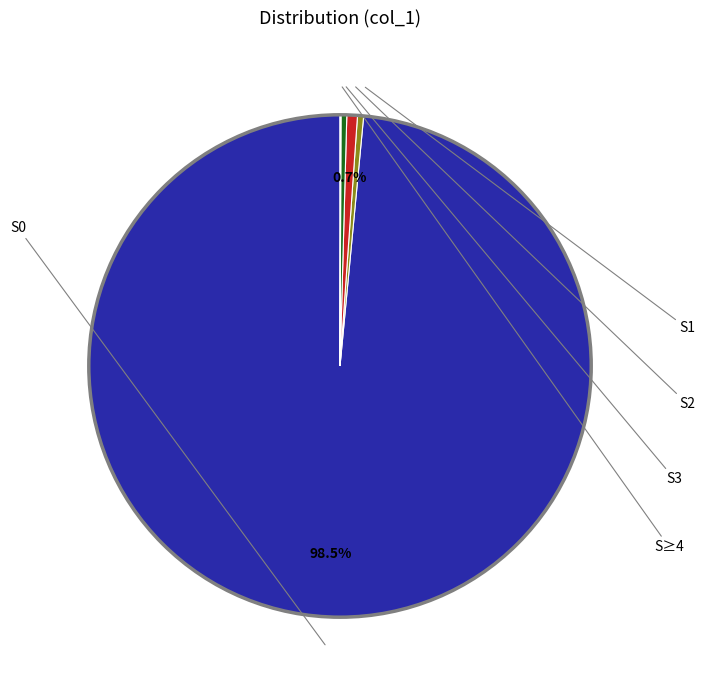

What is the change in value from S0 to S≥4?

-1.0